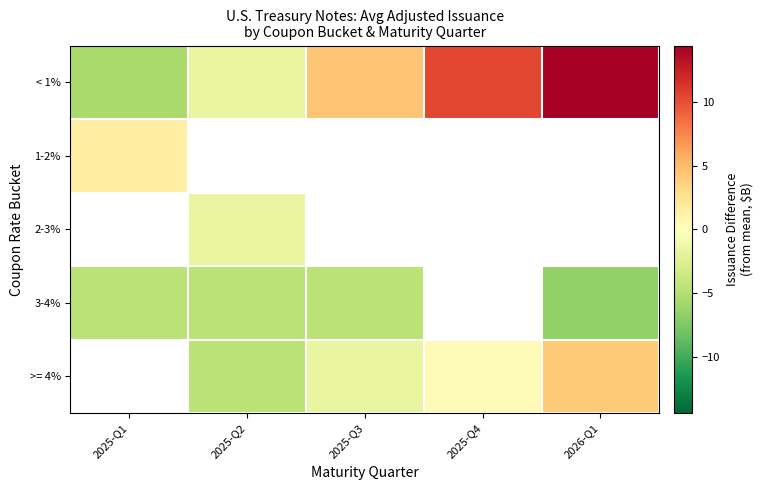

Which series has the largest range (max minus min)?

< 1%